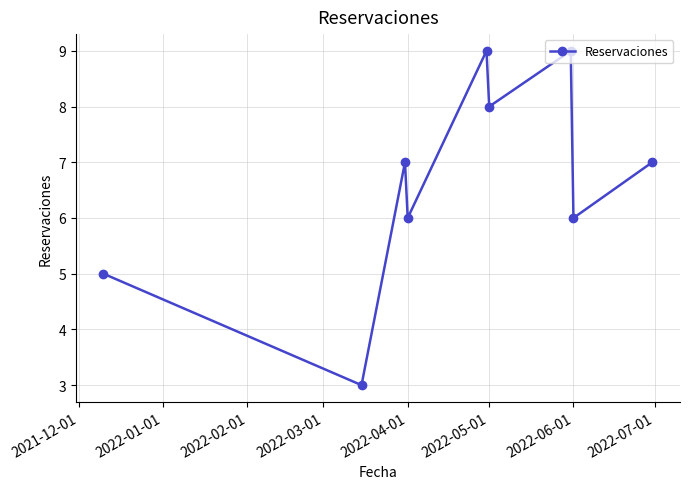

What is the minimum value shown in the chart?

3